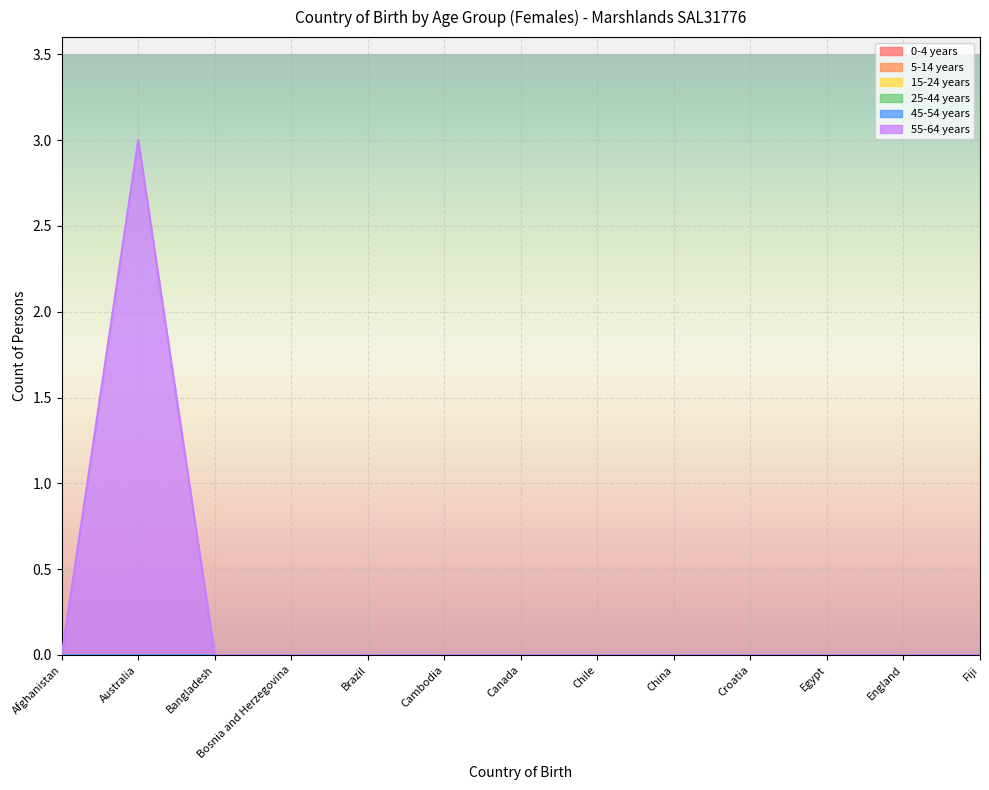

True or false: 25-44 years and 5-14 years intersect in this chart.

False